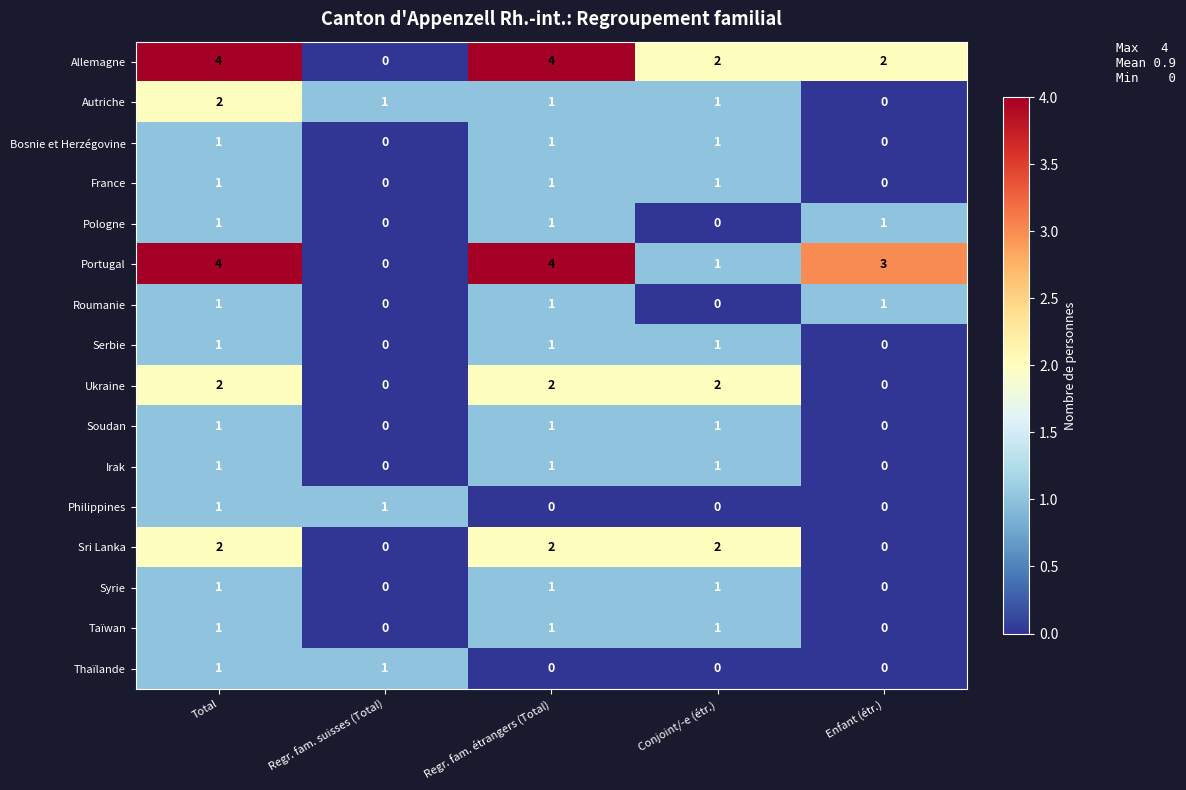

At which category is the sum across all series the highest?

Total